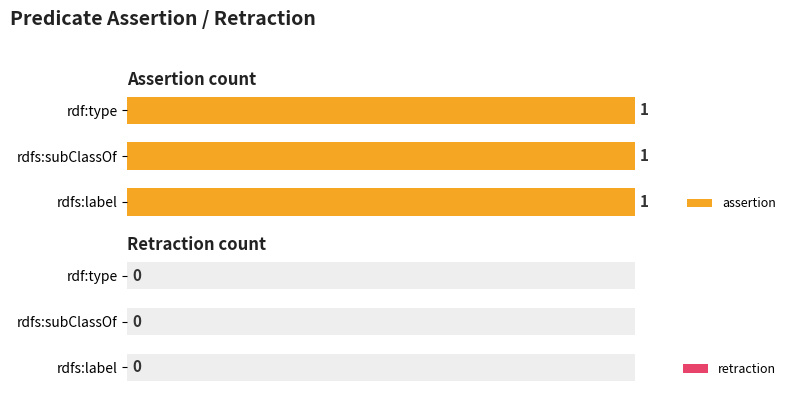

What is the difference between the highest and lowest values at rdf:type?

1